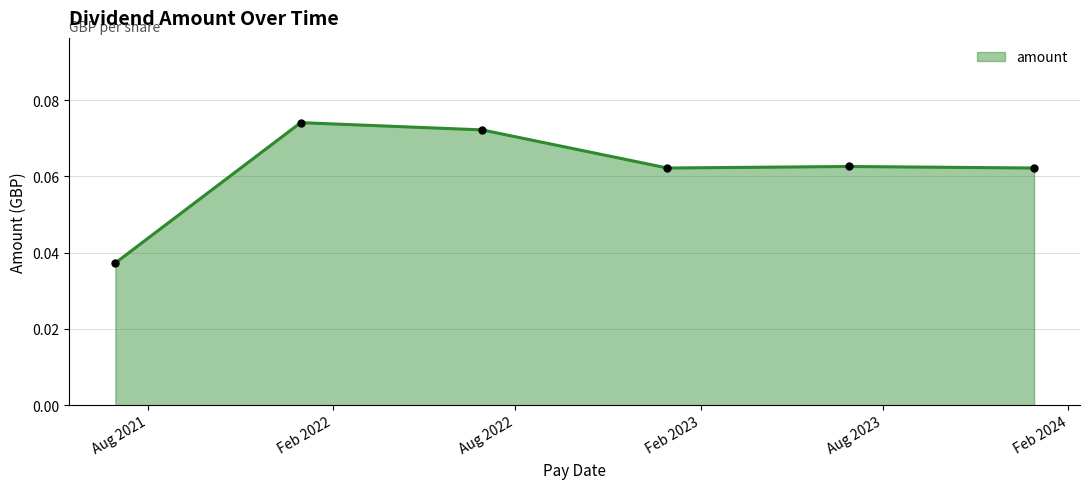

What is the sum of all values?

0.4